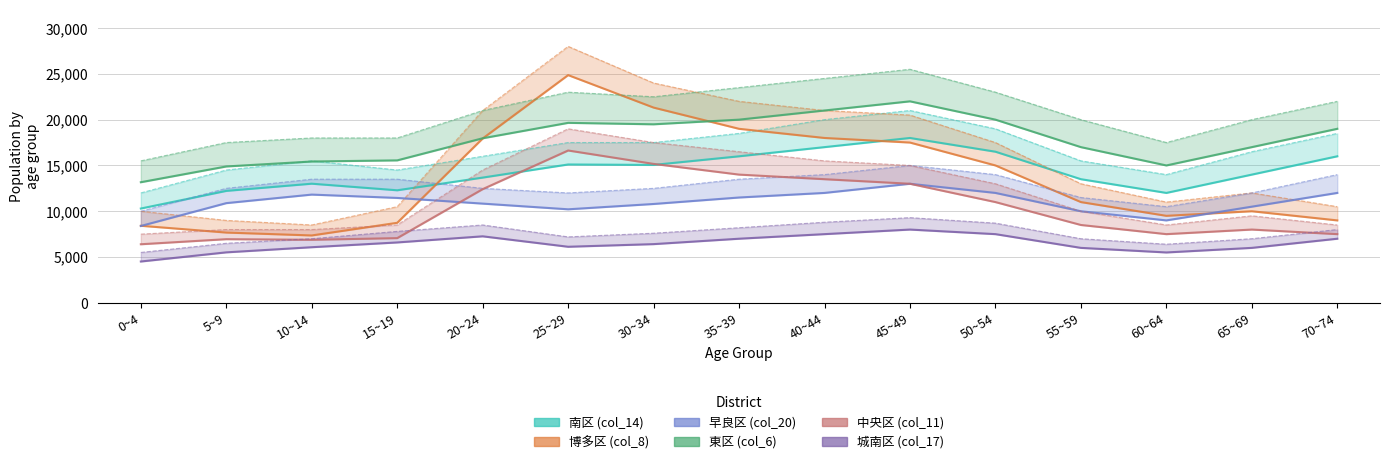

What is the value of the 博多区 (col_8) point at the 13th from the left?

9500